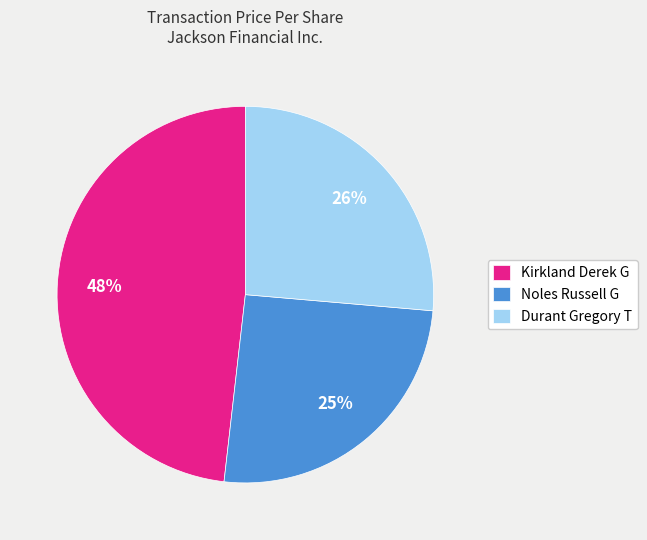

What is the largest slice in the pie chart?

Kirkland Derek G